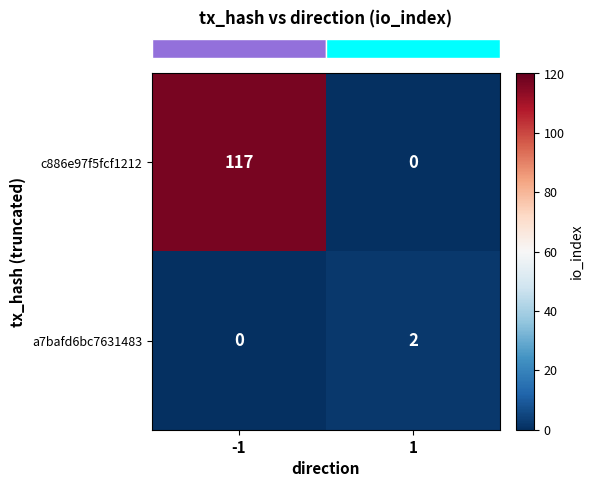

Which series changed the most between -1 and 1?

c886e97f5fcf1212